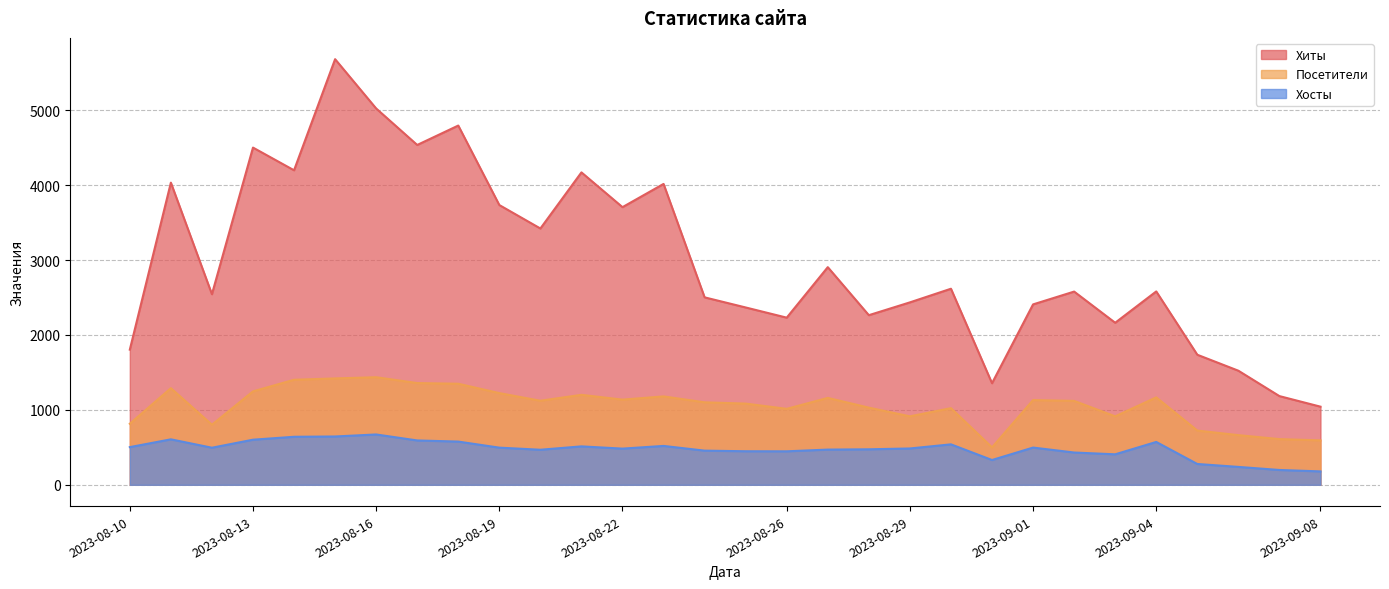

What is the approximate value of Посетители at 2023-09-01?

1131